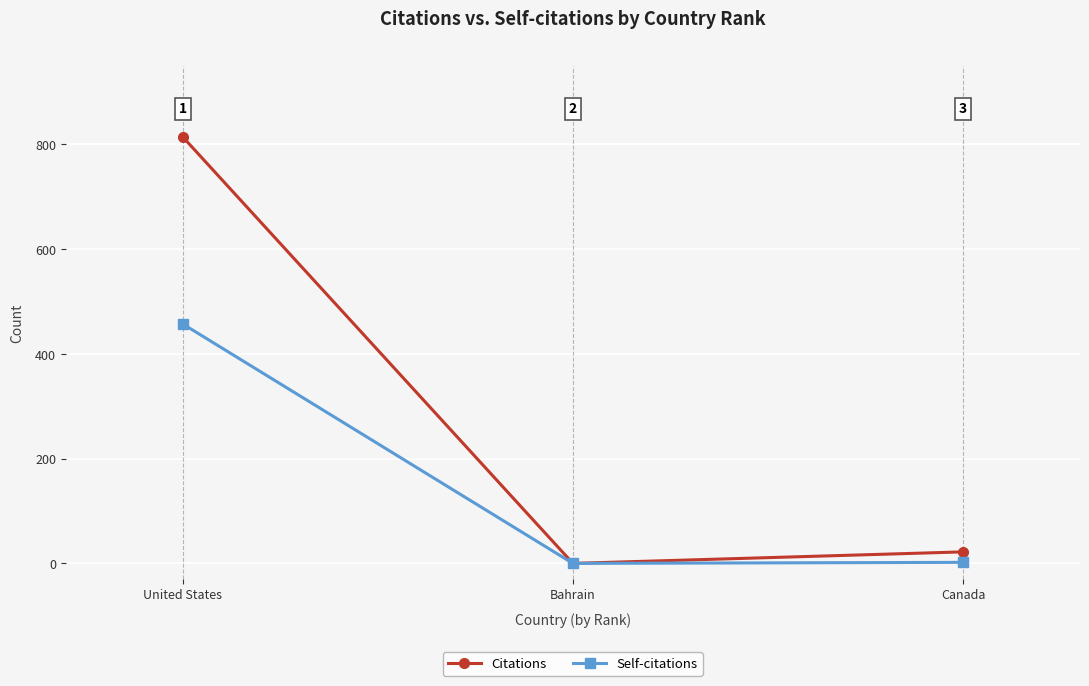

What is the average value of the Citations series?

279